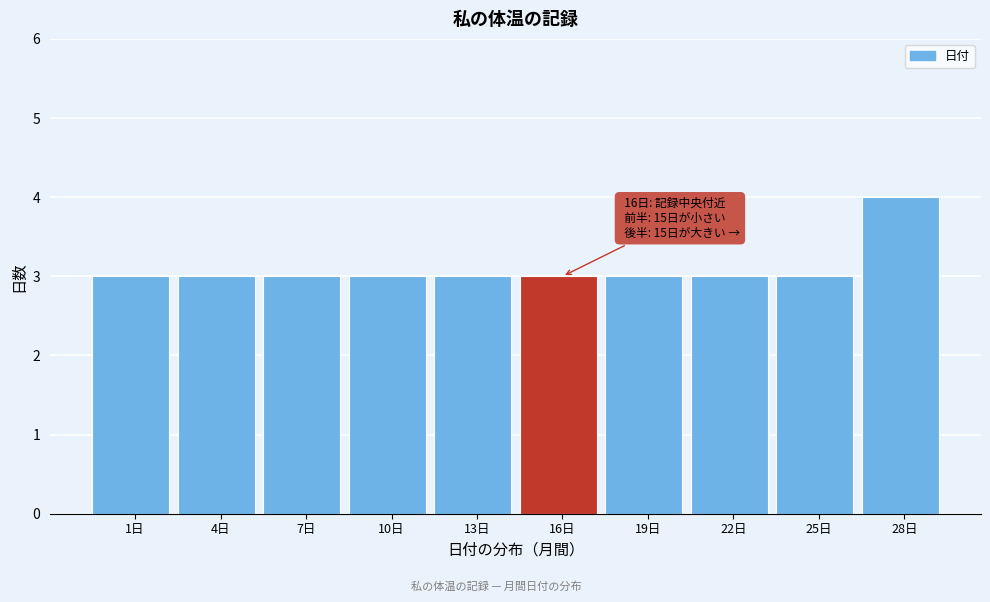

Reading right to left, what are all the values shown in this chart?

28日=4	25日=3	22日=3	19日=3	16日=3	13日=3	10日=3	7日=3	4日=3	1日=3